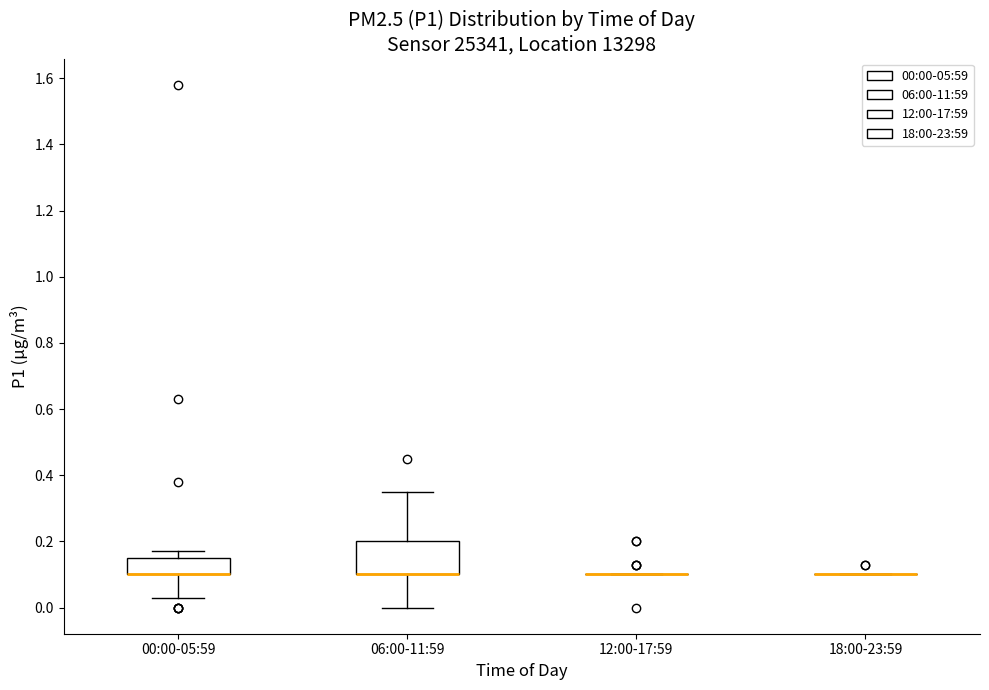

Reading left to right, transcribe this box plot: for each box, give where its median line is, the range the box spans, and where its two whiskers end, as read against the y-axis. The values are not printed on the chart, so give them approximately, as read against the axis.

00:00-05:59: median 0.10 (drawn on the box's lower edge), box 0.10 to 0.16, whiskers 0.04 to 0.18
06:00-11:59: median 0.10 (drawn on the box's lower edge), box 0.10 to 0.20, whiskers 0.00 to 0.36
12:00-17:59: box collapsed to a line at 0.10, whiskers 0.10 to 0.10
18:00-23:59: box collapsed to a line at 0.10, whiskers 0.10 to 0.10